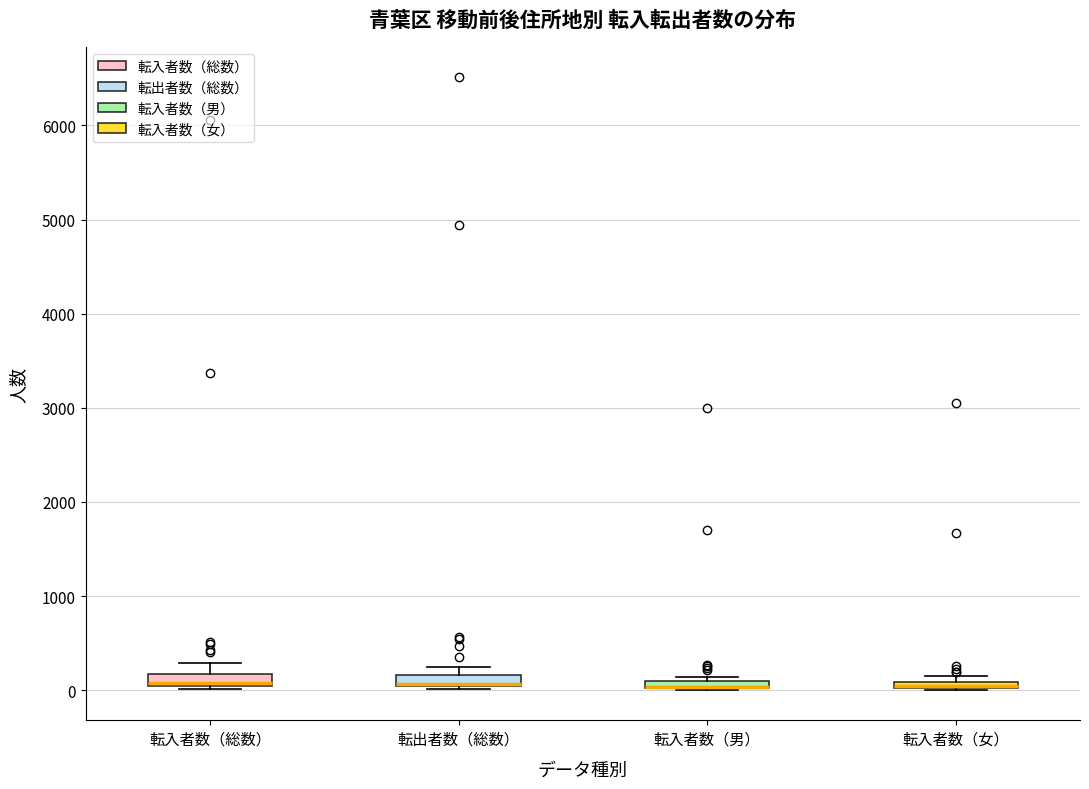

Where is the upper edge of the box for 転入者数（男） on the y-axis? The values are not printed on the chart, so give them approximately, as read against the axis.

100